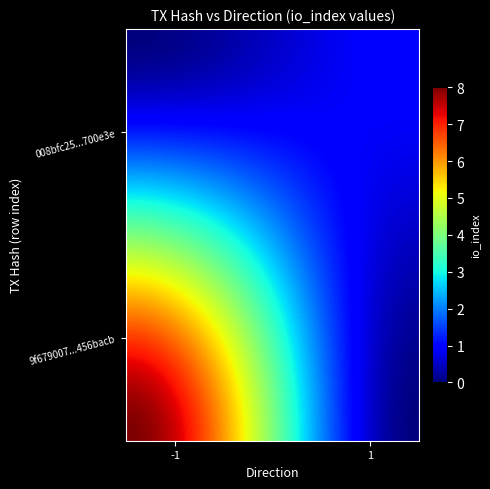

What is the greatest value displayed?

8